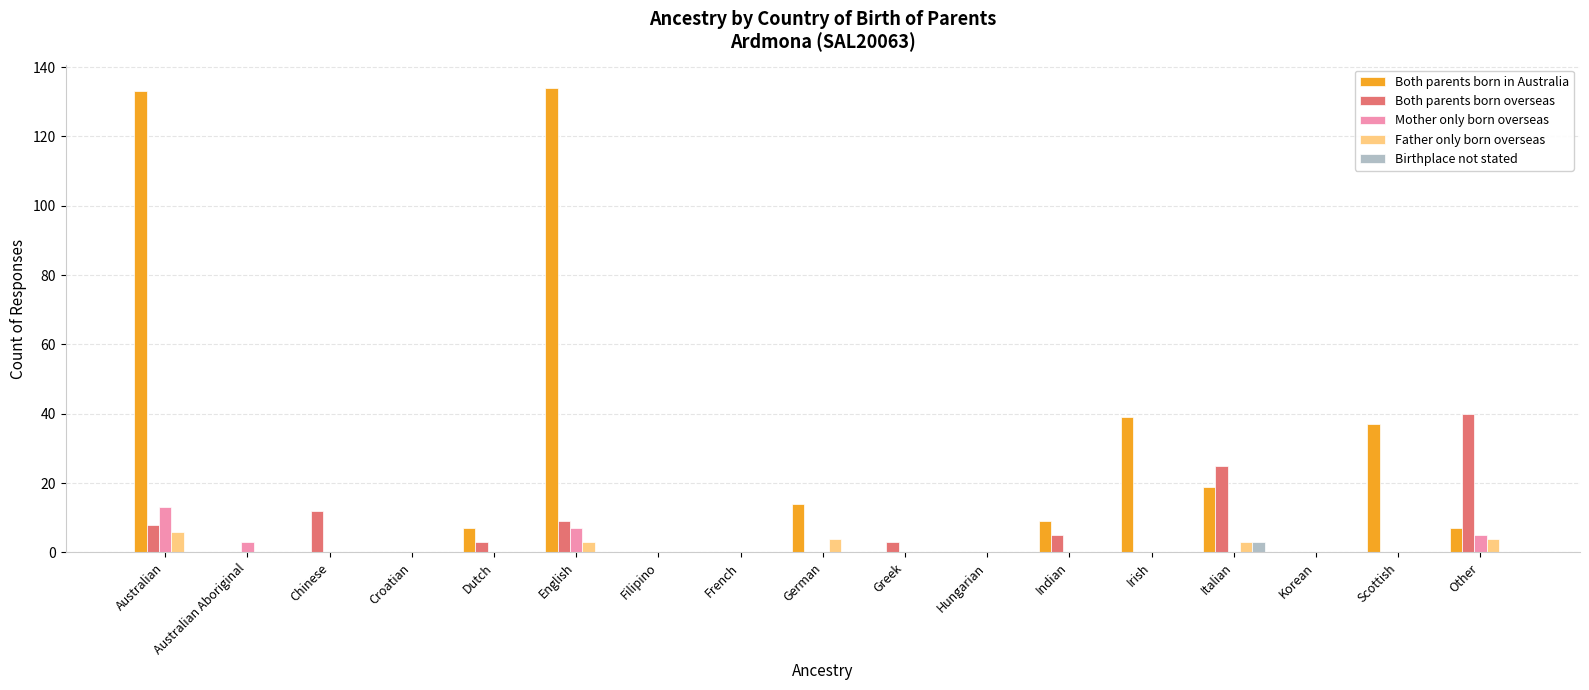

At which category is the sum across all series the highest?

Australian